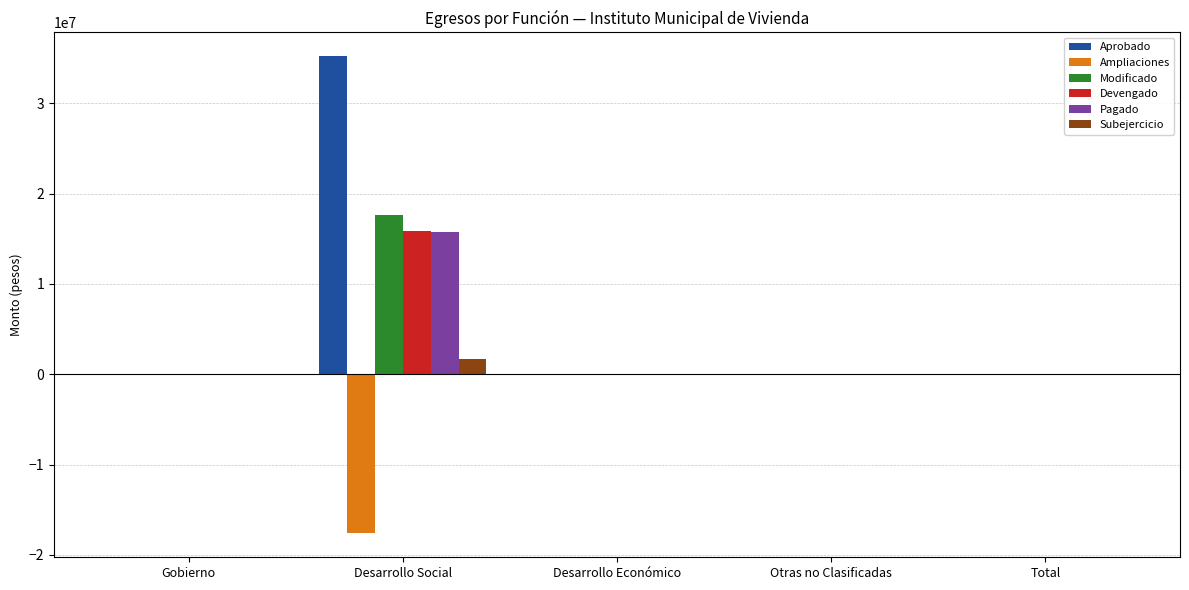

True or false: Modificado has a value of 12033586.2 at Gobierno.

False